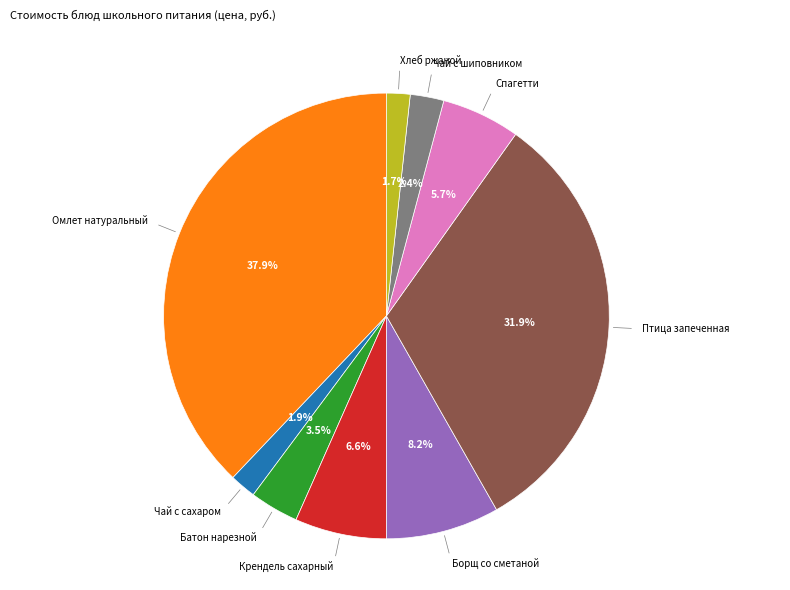

Is there any slice that represents more than half of the pie?

No